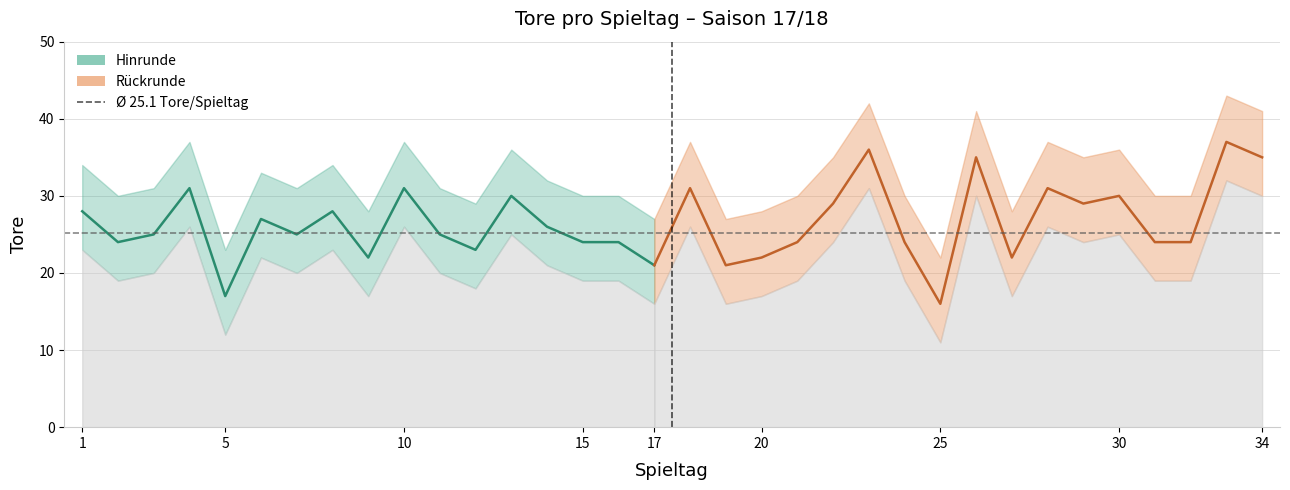

What is the change in value from 20 to 32?

+2